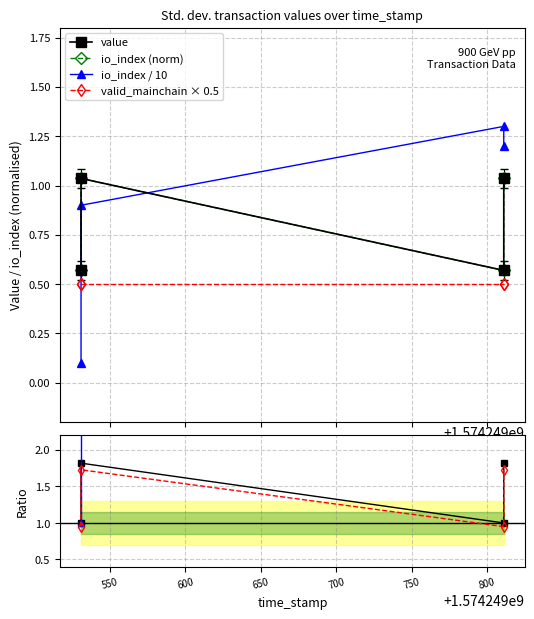

Between 1574249811 and 1574249811, which is larger?

1574249811